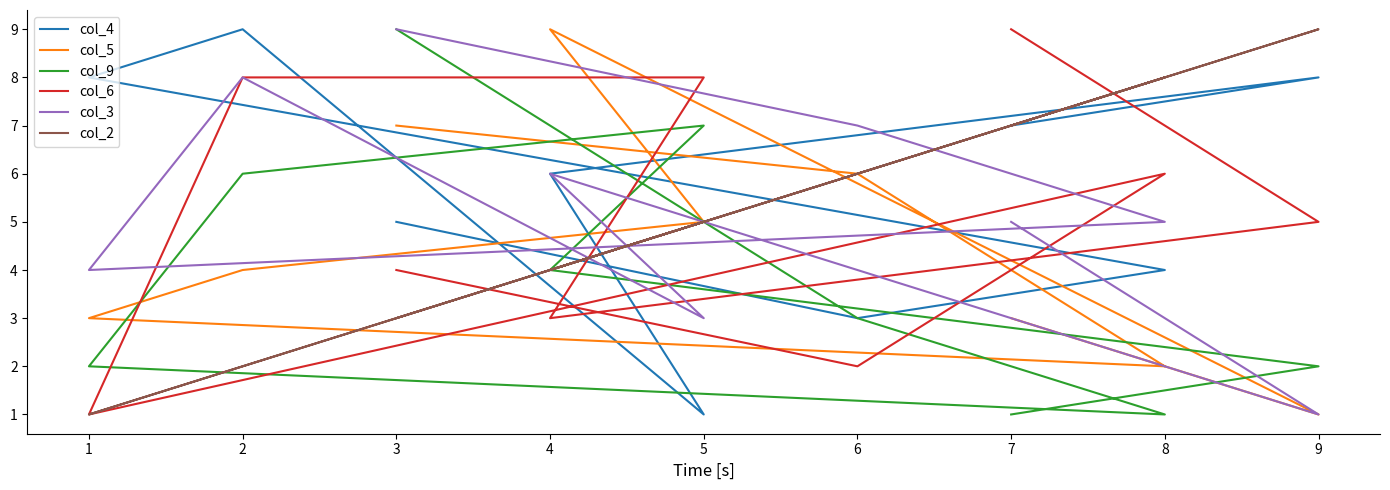

At which category does col_6 reach its first local valley?

6